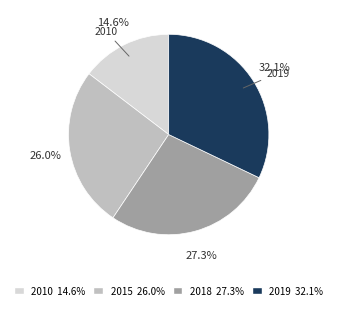

Does any single category account for the majority?

No